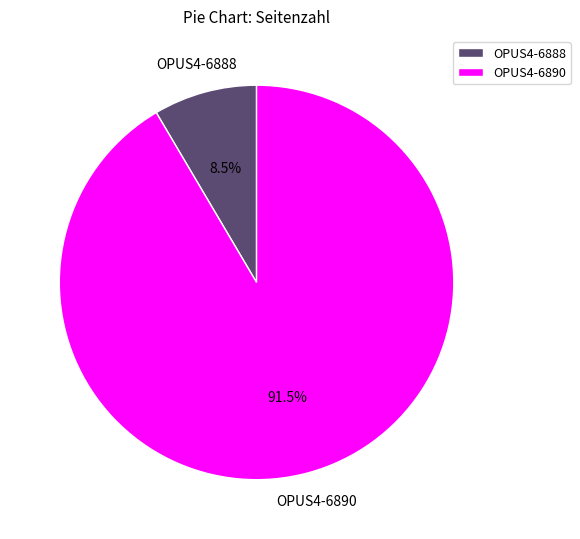

Is there a majority slice in this chart?

Yes